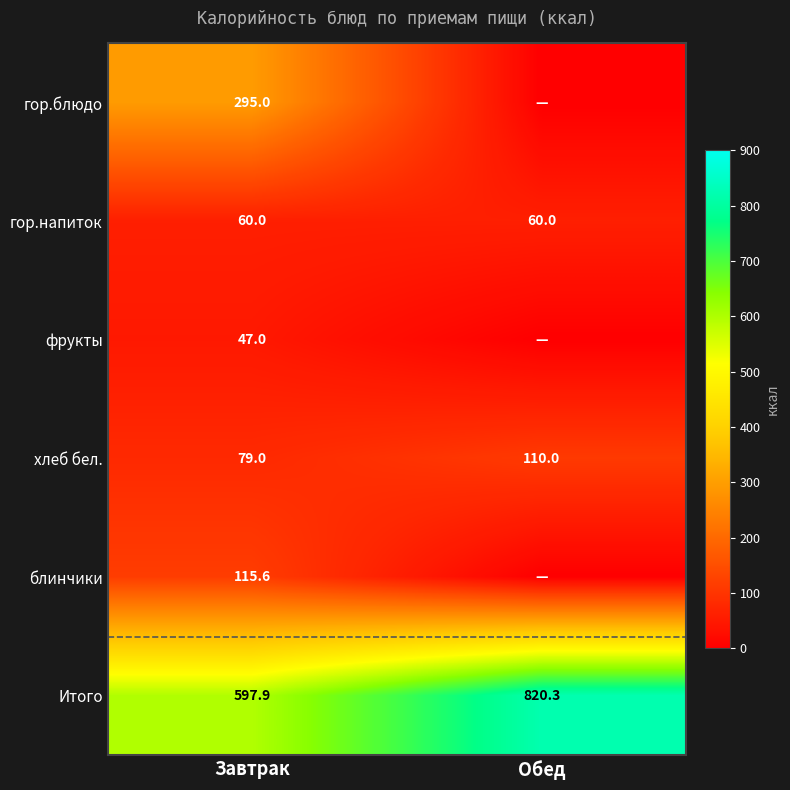

At Завтрак, list the series in order from smallest to largest.

фрукты, гор.напиток, хлеб бел., блинчики, гор.блюдо, Итого